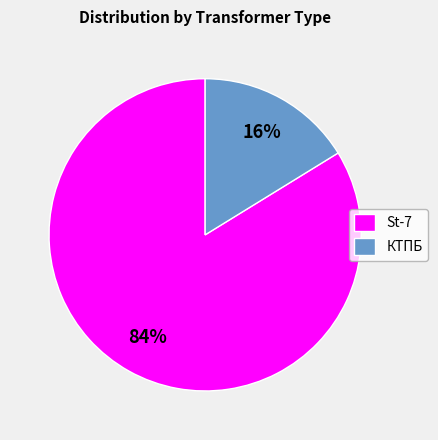

Combined, do St-7 and КТПБ account for over 50%?

Yes